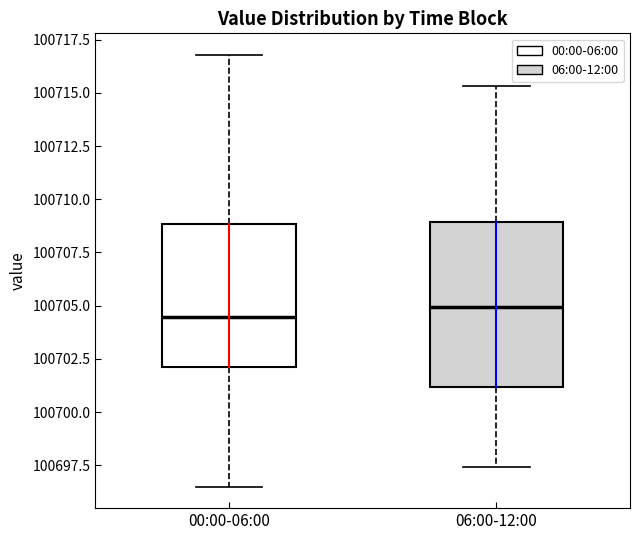

Reading left to right, read every box against the y-axis: the position of its median line, the range the box covers, and the ends of its whiskers. The values are not printed on the chart, so give them approximately, as read against the axis.

00:00-06:00: median 100704.5, box 100702.0 to 100709.0, whiskers 100696.5 to 100717.0
06:00-12:00: median 100705.0, box 100701.0 to 100709.0, whiskers 100697.5 to 100715.5